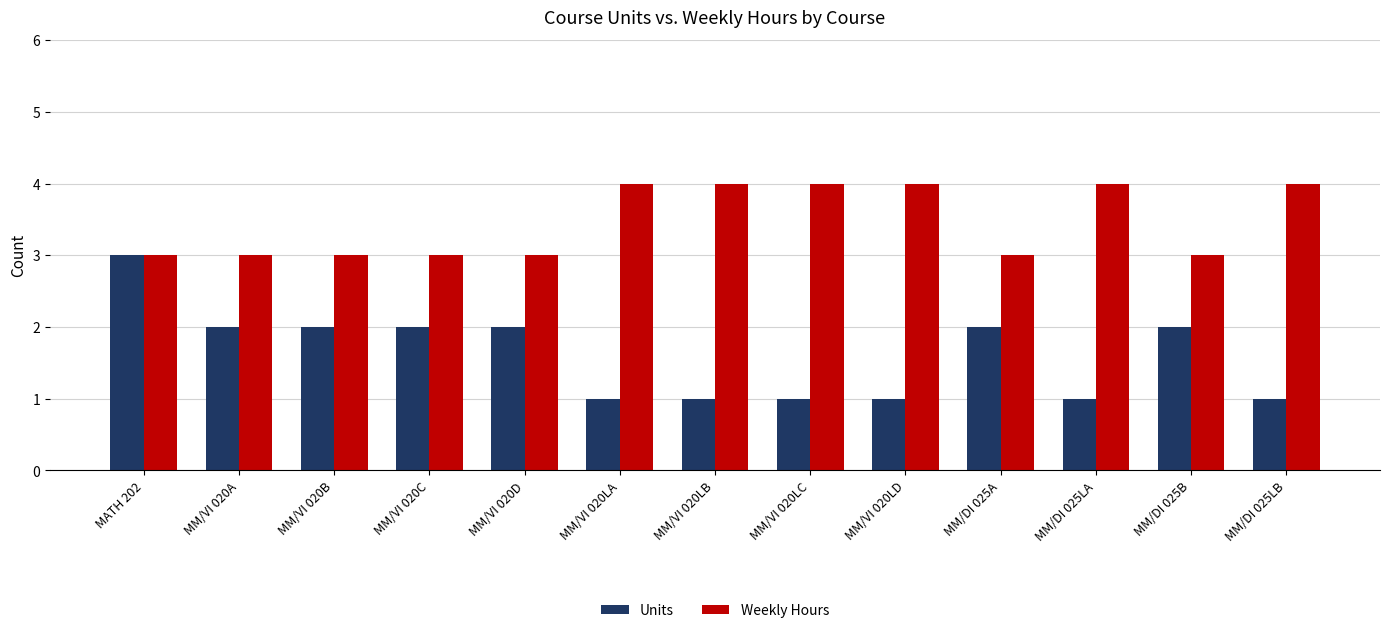

Reading right to left, transcribe all the data shown in this chart.

Units: MM/DI 025LB=1	MM/DI 025B=2	MM/DI 025LA=1	MM/DI 025A=2	MM/VI 020LD=1	MM/VI 020LC=1	MM/VI 020LB=1	MM/VI 020LA=1	MM/VI 020D=2	MM/VI 020C=2	MM/VI 020B=2	MM/VI 020A=2	MATH 202=3
Weekly Hours: MM/DI 025LB=4	MM/DI 025B=3	MM/DI 025LA=4	MM/DI 025A=3	MM/VI 020LD=4	MM/VI 020LC=4	MM/VI 020LB=4	MM/VI 020LA=4	MM/VI 020D=3	MM/VI 020C=3	MM/VI 020B=3	MM/VI 020A=3	MATH 202=3